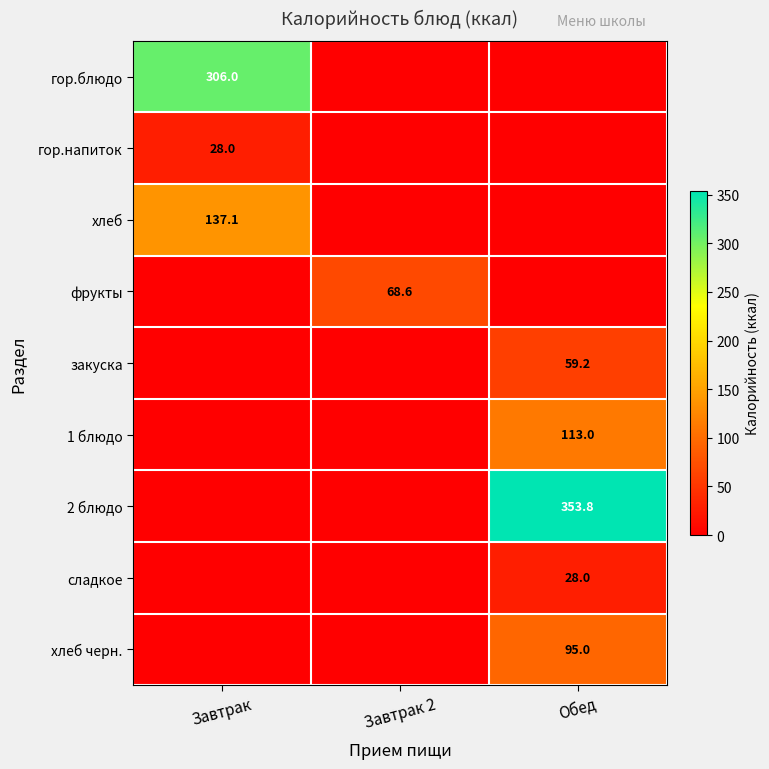

Is it true that фрукты equals 29.1 at Завтрак 2?

False